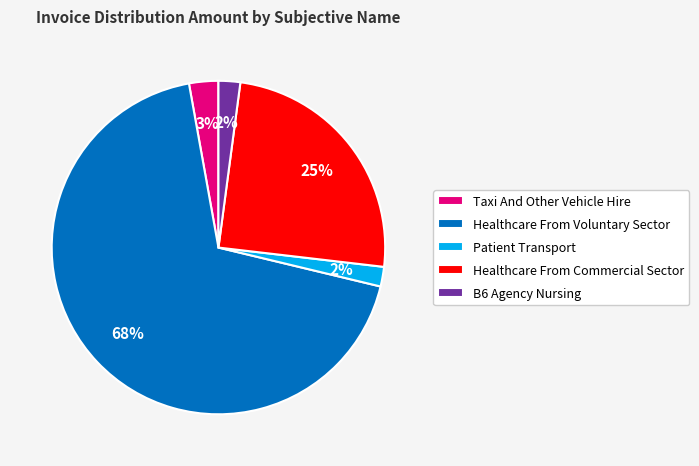

Which category has the biggest portion of the pie?

Healthcare From Voluntary Sector